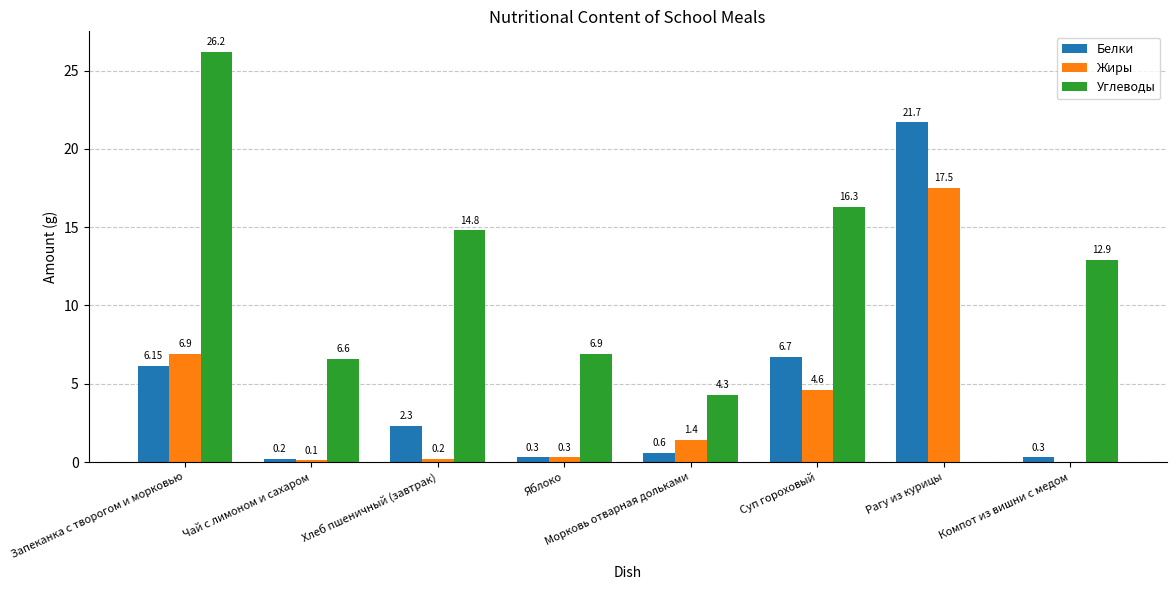

True or false: Жиры has a value of 5.7 at Рагу из курицы.

False